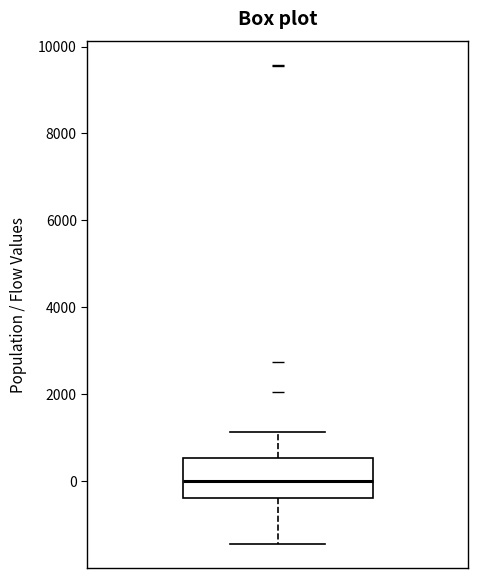

Transcribe this box plot: give where the median line is, the range the box spans, and where the two whiskers end, as read against the y-axis. The values are not printed on the chart, so give them approximately, as read against the axis.

median 0, box -400 to 600, whiskers -1400 to 1200